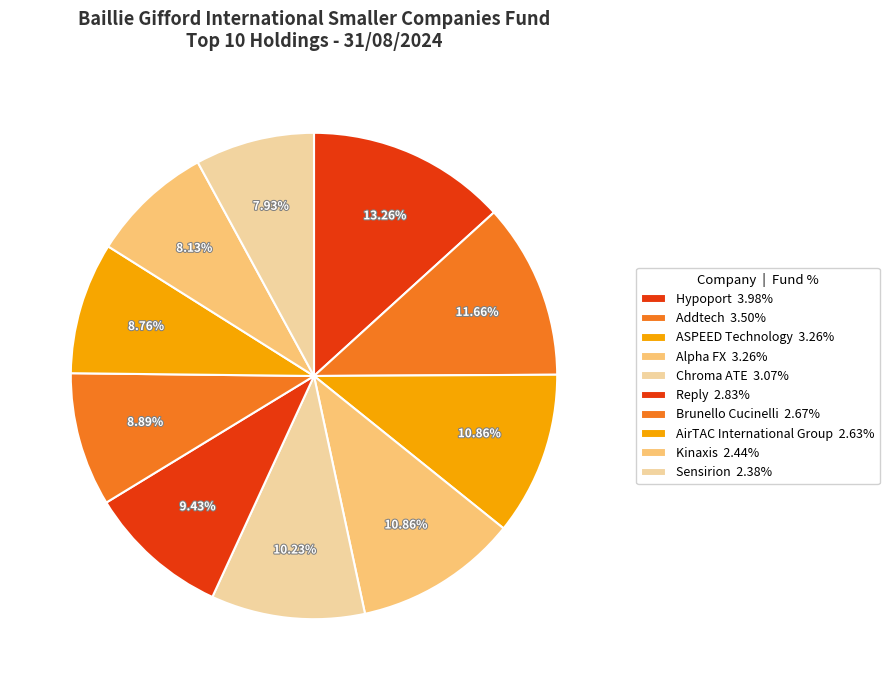

Which slice is the largest?

Hypoport